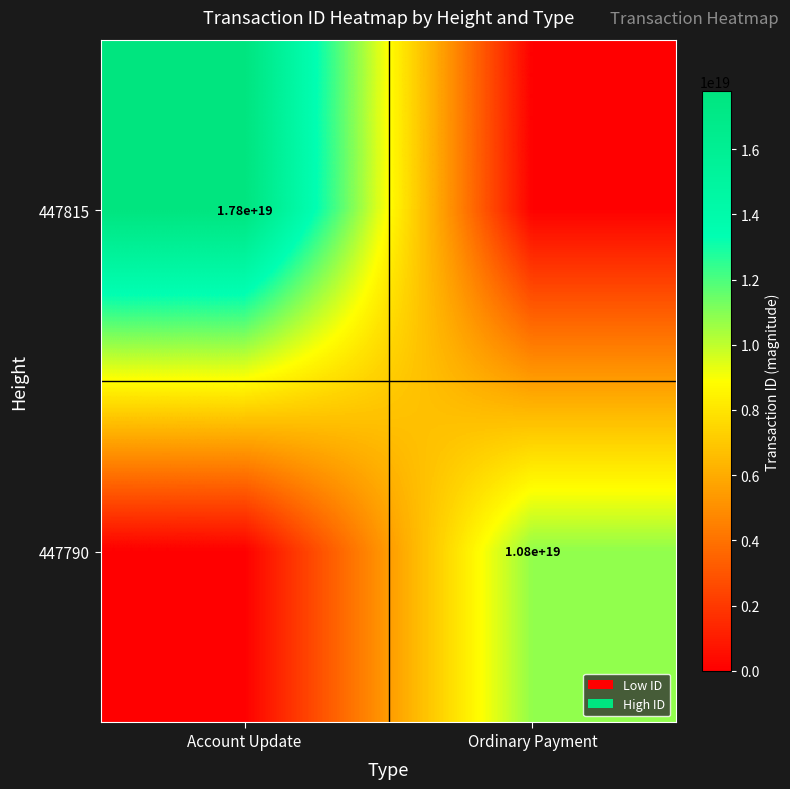

The value of 447790 at Ordinary Payment is 5178184480342116352. True or false?

False